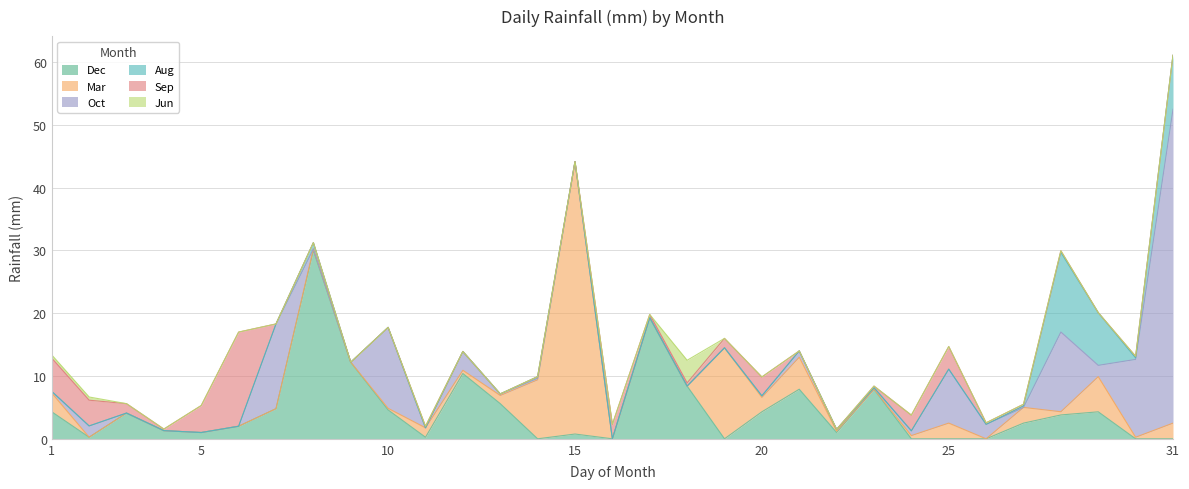

How many values in Oct are above zero?

18